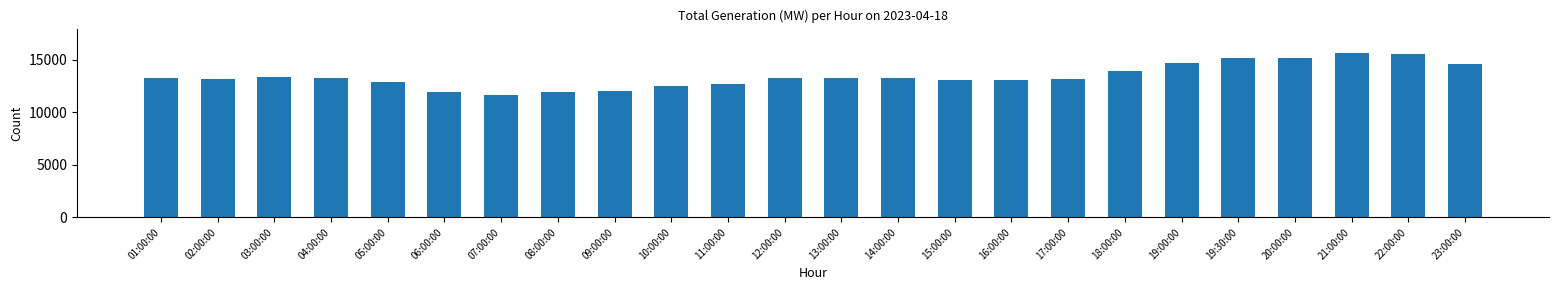

What is the value of the 3rd bar from the left?

13372